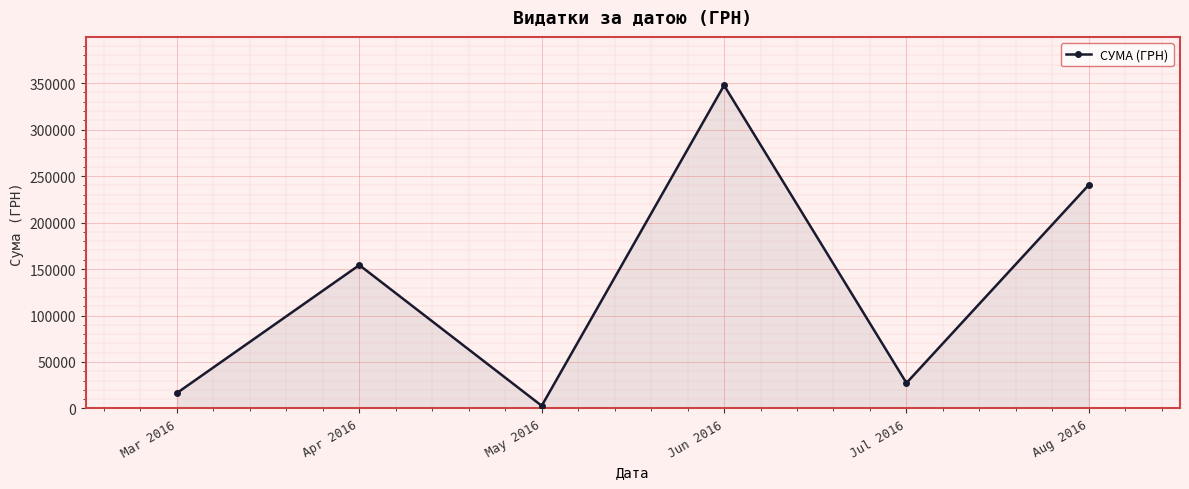

What is the label of the 1st point from the right?

Aug 2016